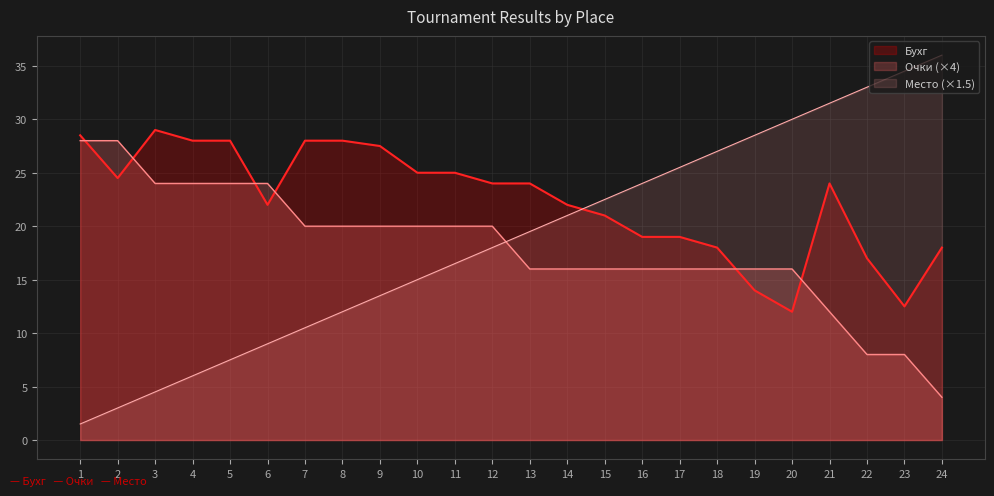

List the labels in order of Бухг value, smallest first.

20, 23, 19, 22, 18, 24, 16, 17, 15, 6, 14, 12, 13, 21, 2, 10, 11, 9, 4, 5, 7, 8, 1, 3